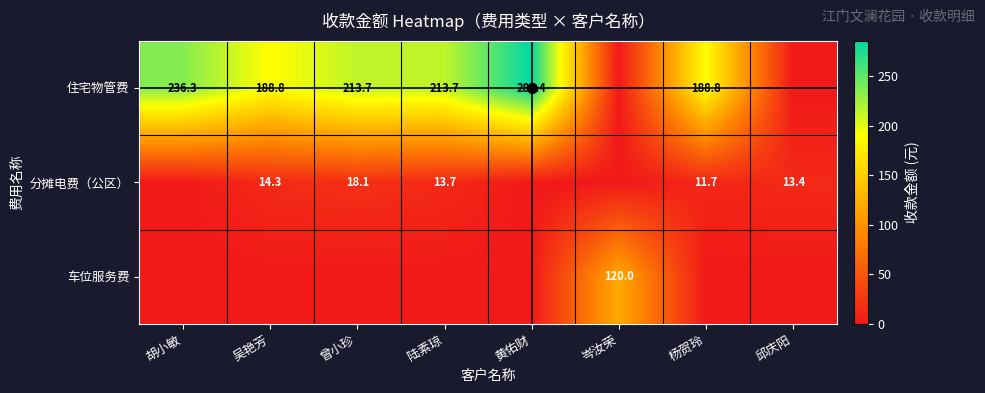

True or false: 住宅物管费 has a value of 275.4 at 杨贺玲.

False